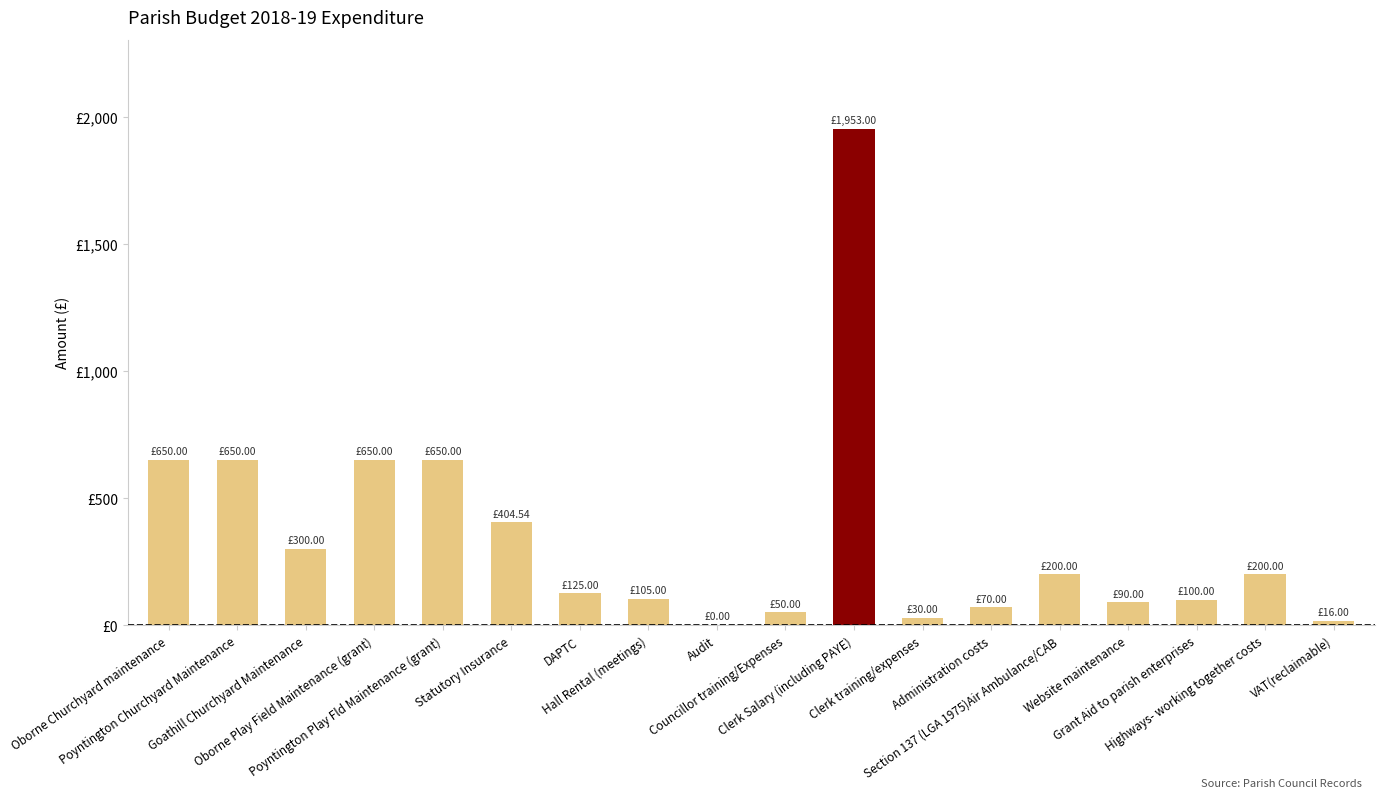

What position from the right is Goathill Churchyard Maintenance?

16